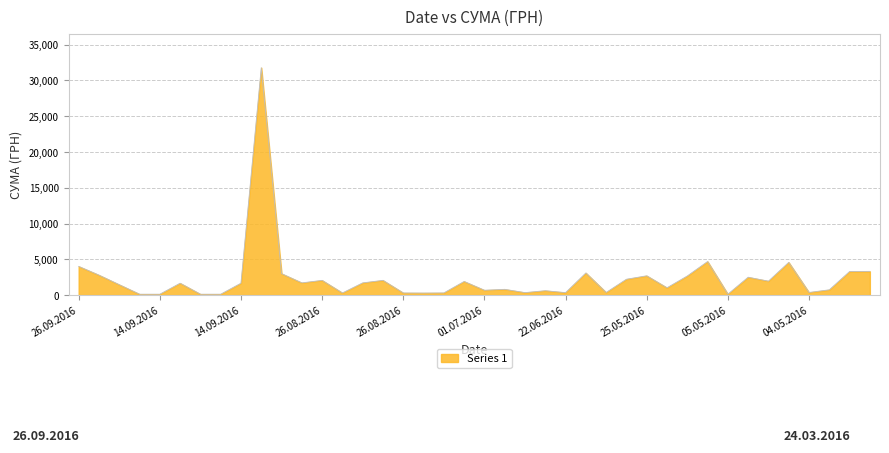

What is the maximum value shown in the chart?

31782.9